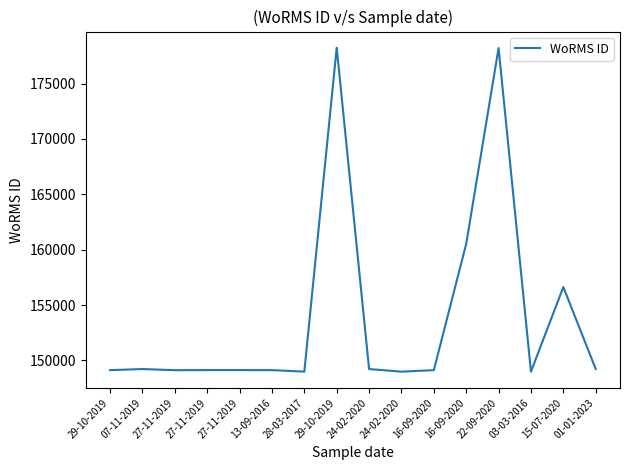

How many lines are shown in the chart?

1